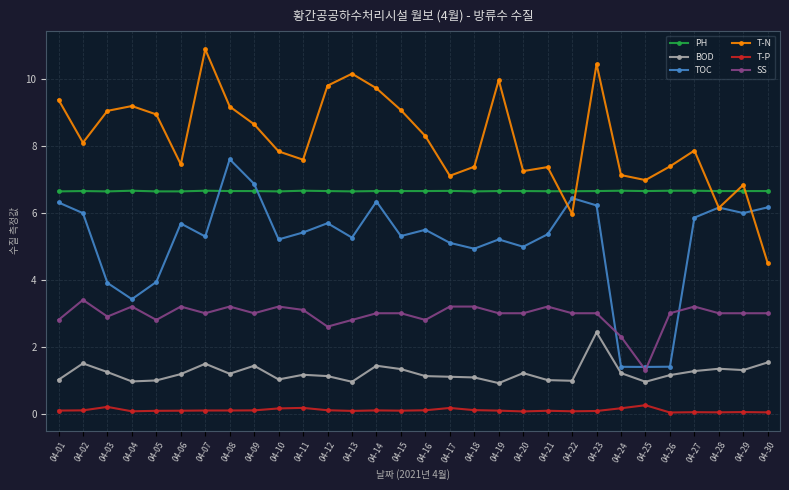

In T-N, how many points are higher than both neighbors (excluding endpoints)?

8